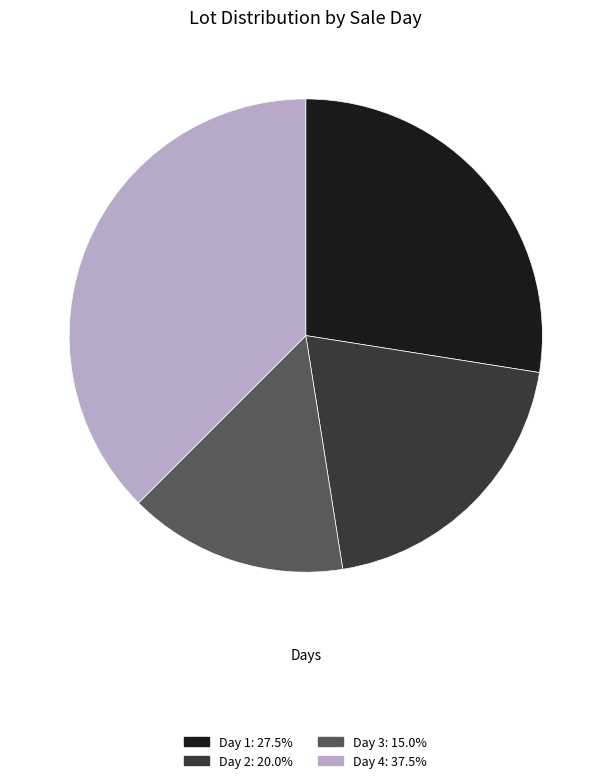

Between Day 3 and Day 1, which is larger?

Day 1